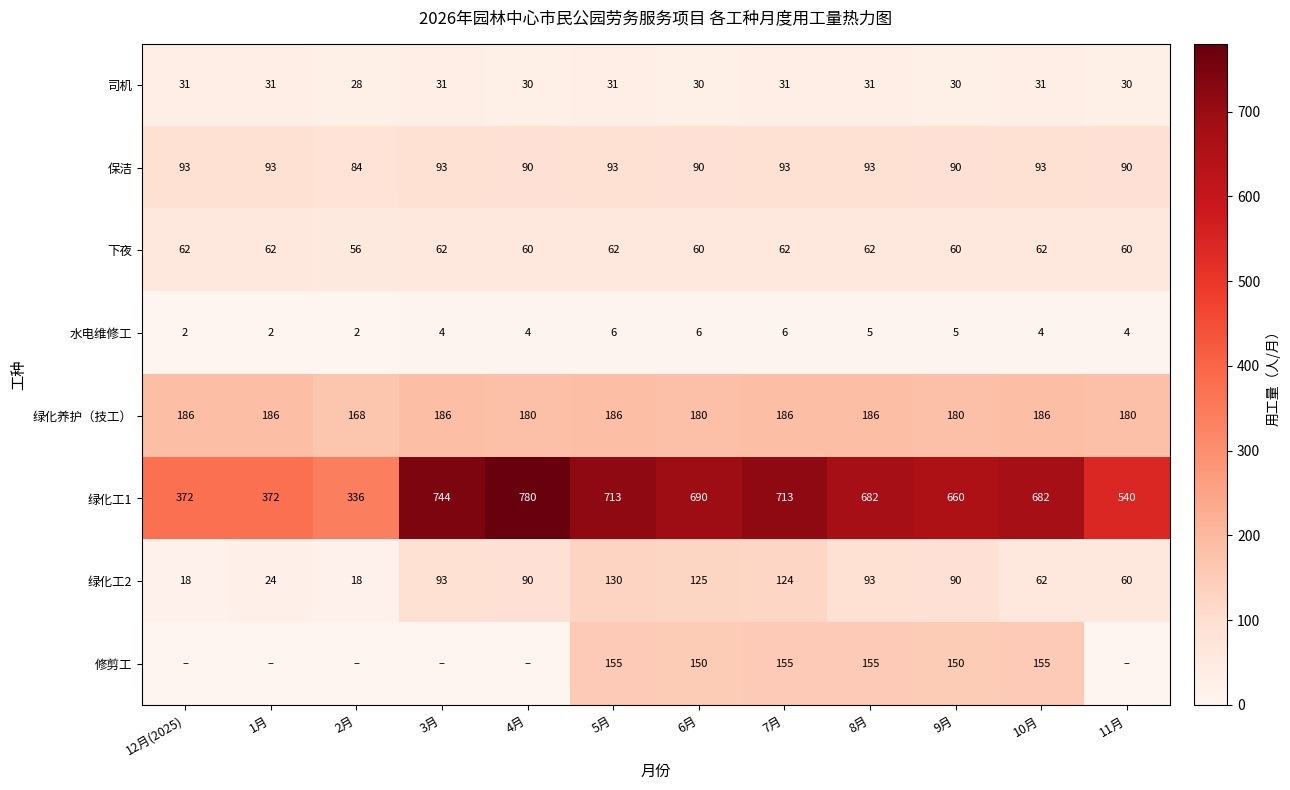

Read the 绿化工1 value at 6月, to the nearest 10.

690